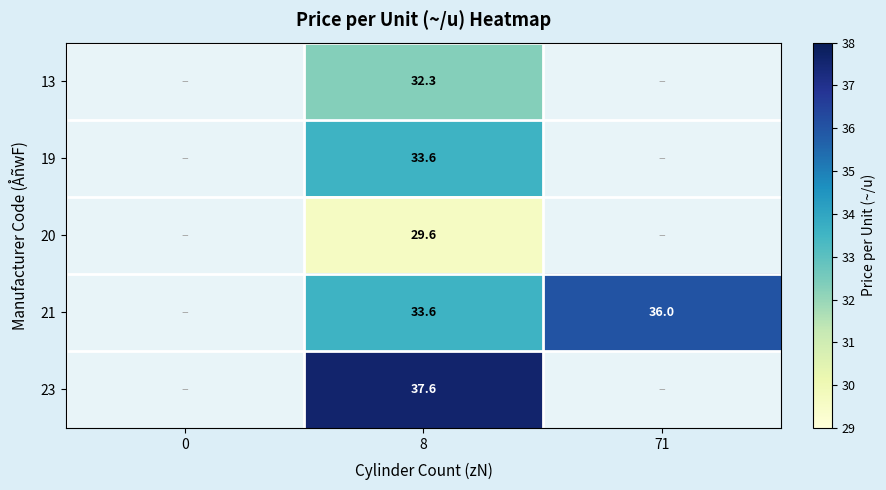

The 21 series shows 61.7 at 71. True or false?

False